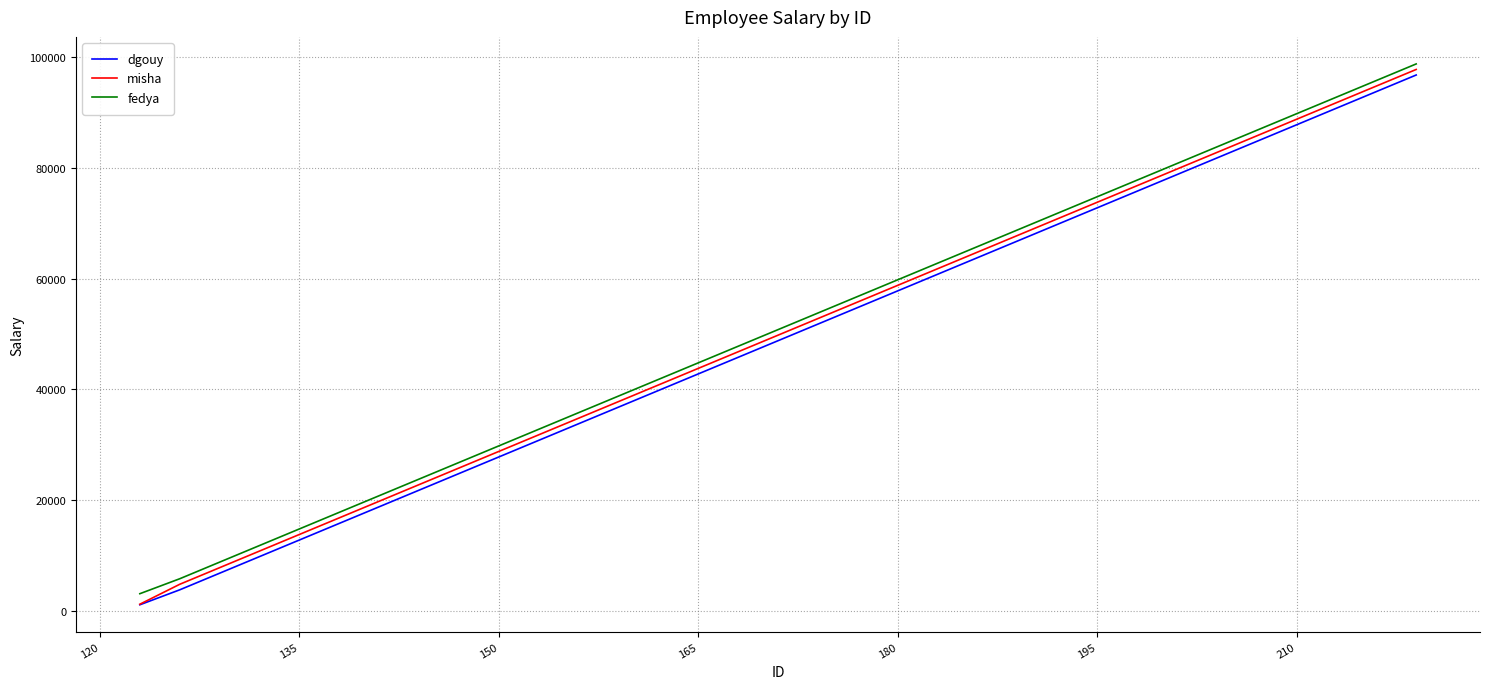

How many lines are shown in the chart?

3